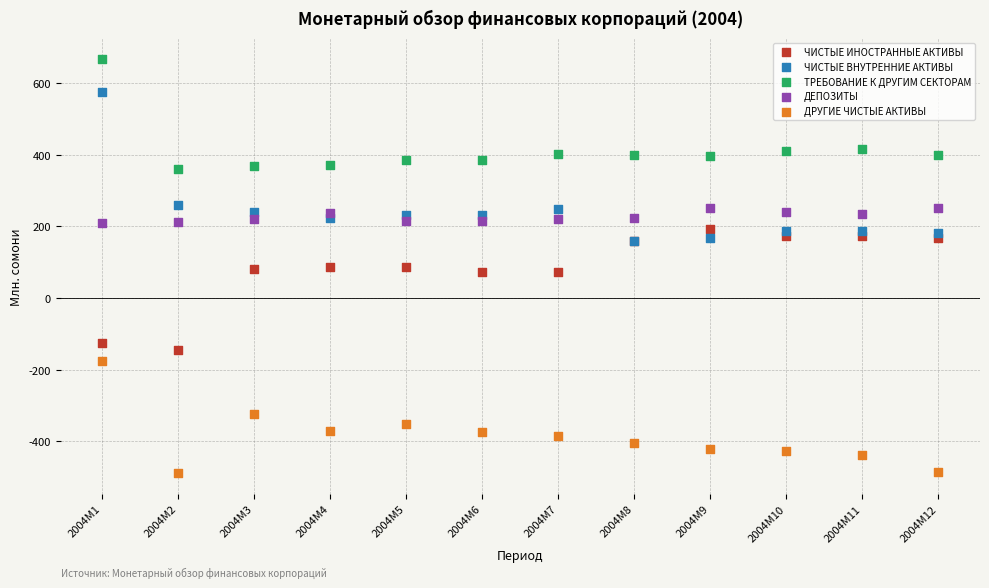

What are all the series names shown in the legend?

ЧИСТЫЕ ИНОСТРАННЫЕ АКТИВЫ, ЧИСТЫЕ ВНУТРЕННИЕ АКТИВЫ, ТРЕБОВАНИЕ К ДРУГИМ СЕКТОРАМ, ДЕПОЗИТЫ, ДРУГИЕ ЧИСТЫЕ АКТИВЫ